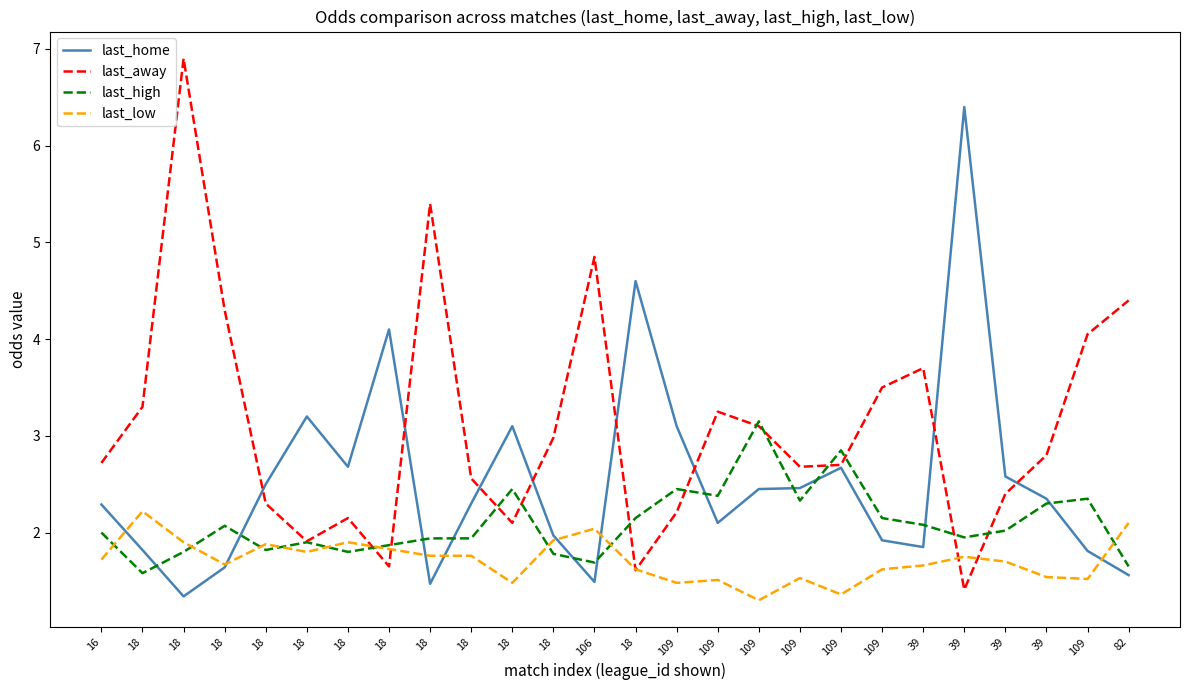

Which series changed the most between 18 and 18?

last_home